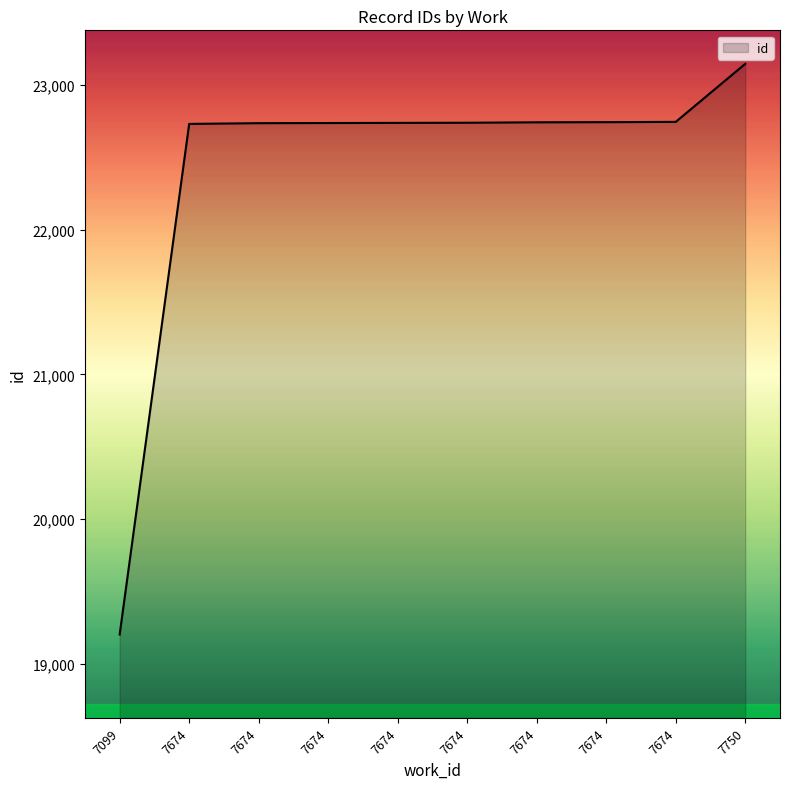

Rank the categories by value from lowest to highest.

7099, 7674, 7674, 7674, 7674, 7674, 7674, 7674, 7674, 7750